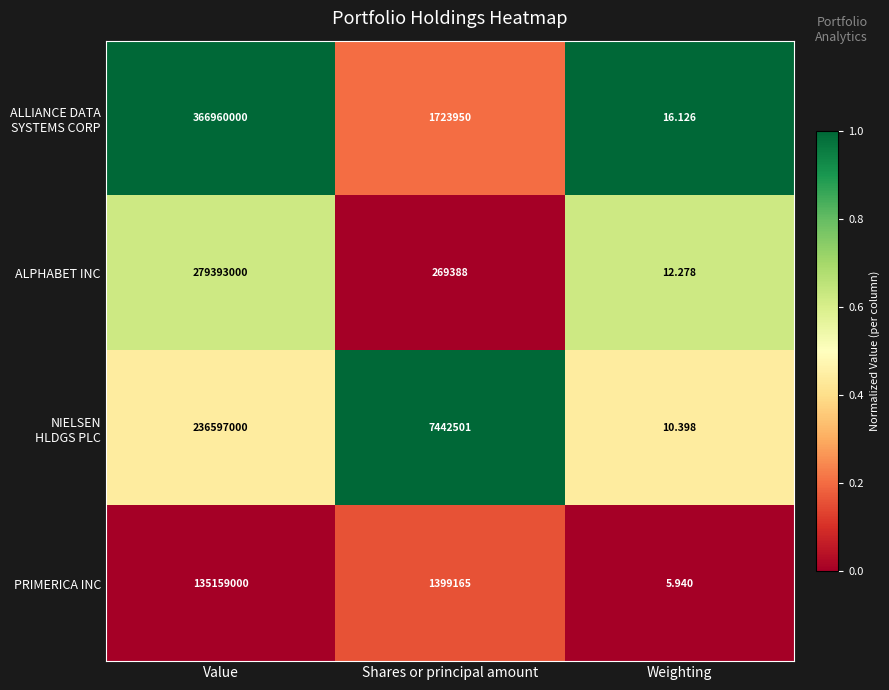

How many distinct data groups are displayed?

4